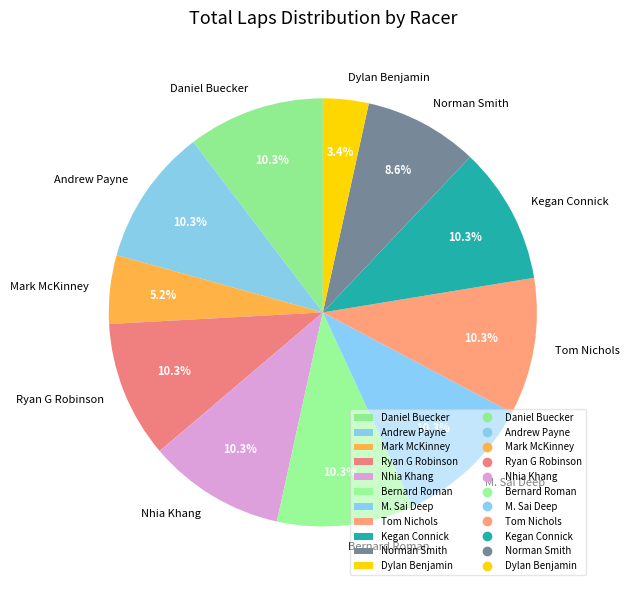

To the nearest percent, what percentage of the pie is Ryan G Robinson?

10%